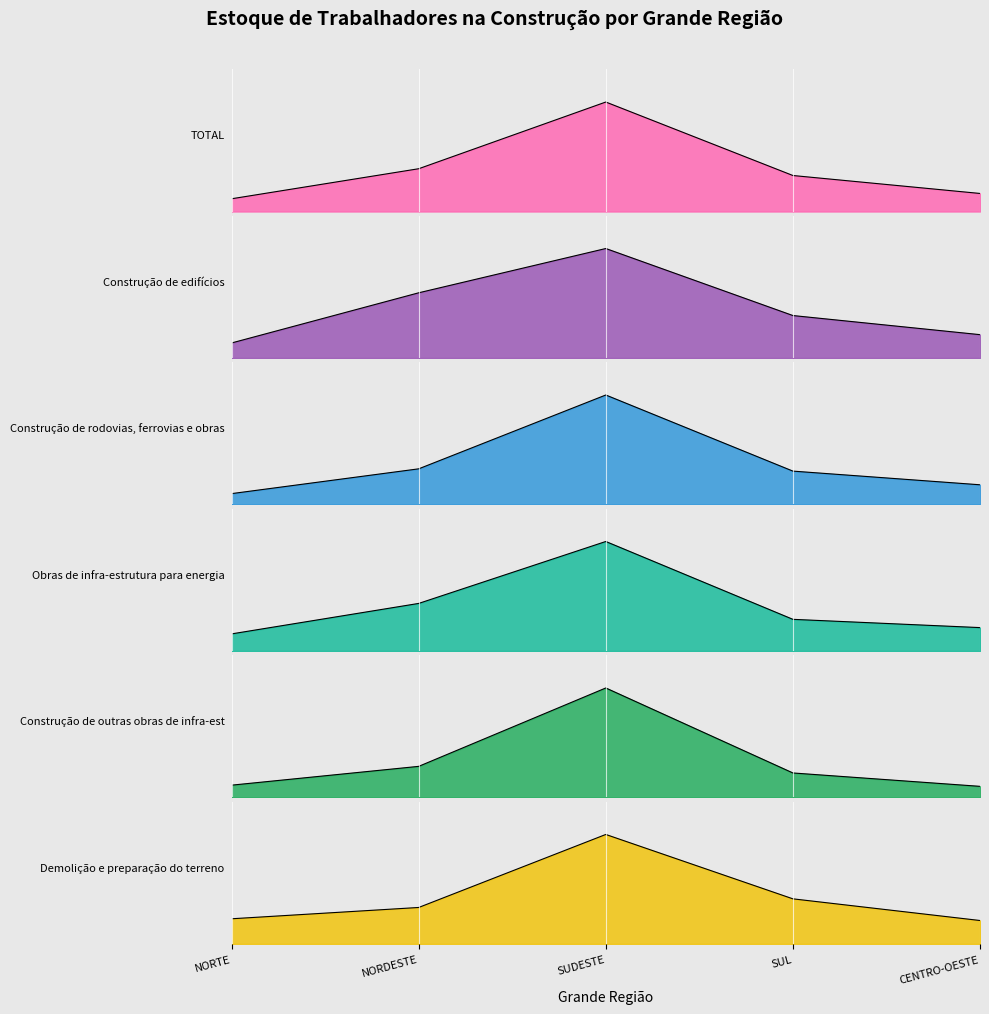

Which series ends up on top after the final intersection of Construção de edifícios and Demolição e preparação do terreno?

Construção de edifícios